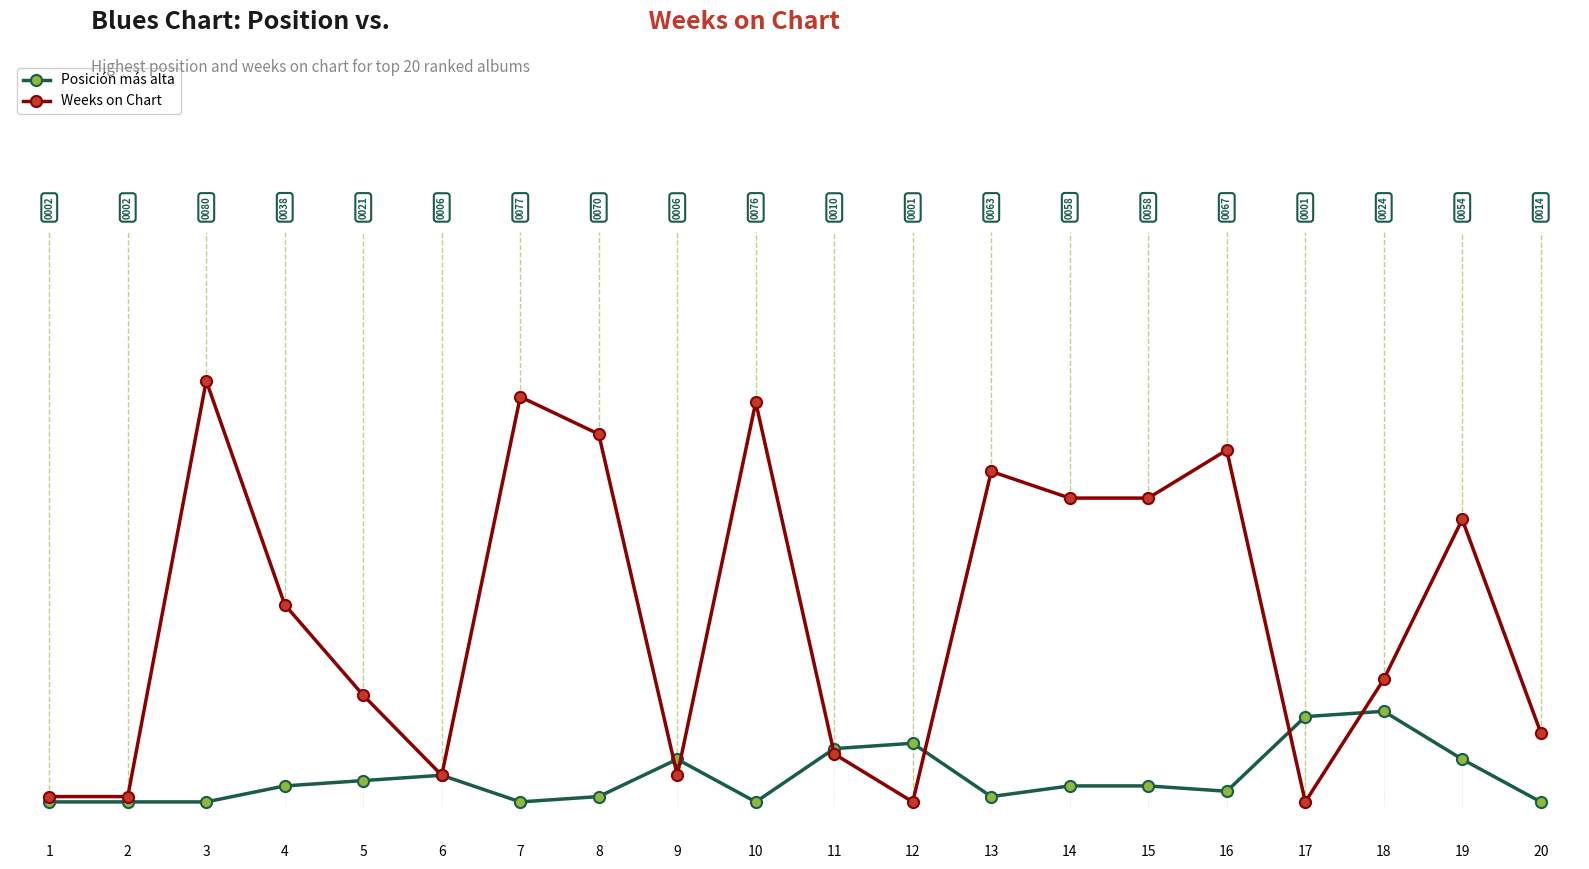

What are all the series names shown in the legend?

Posición más alta, Weeks on Chart